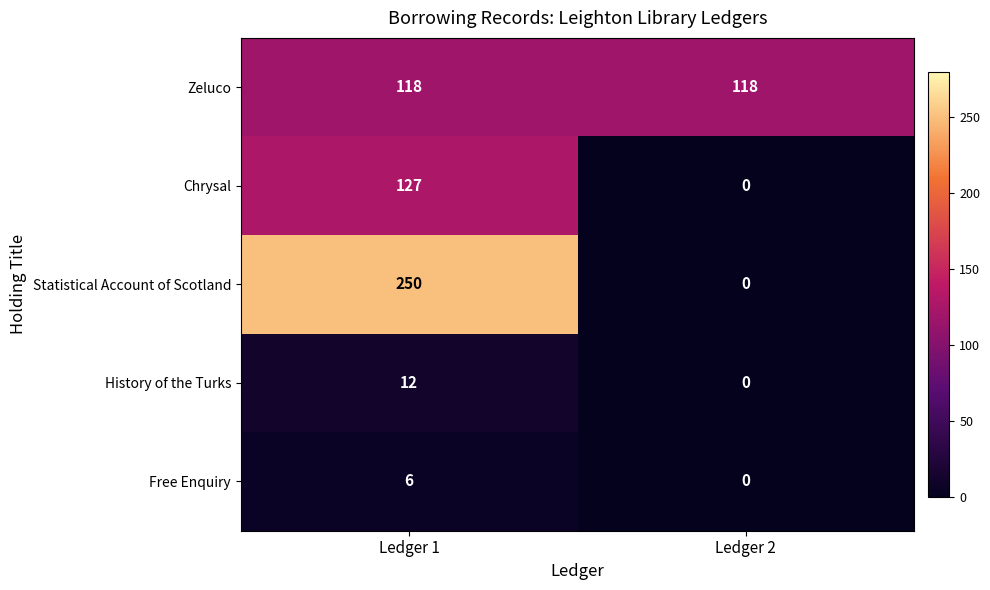

The History of the Turks series shows 0 at Ledger 2. True or false?

True